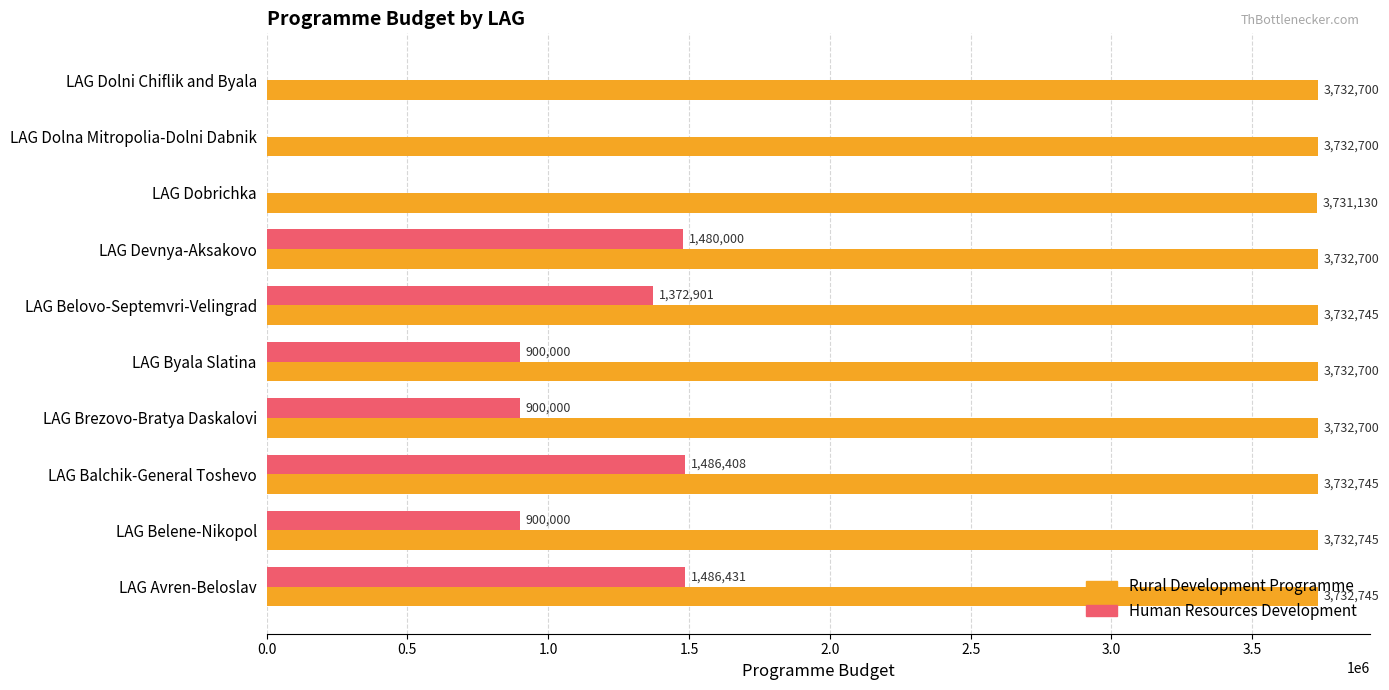

What is the average value of the Human Resources Development series?

852574.0